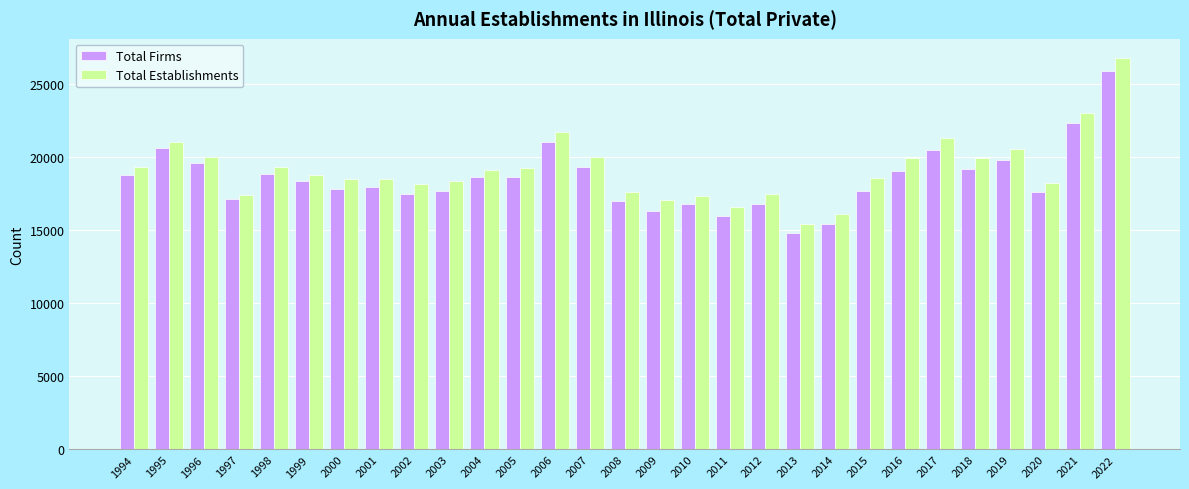

What is the spread (max minus min) of values at 2019?

764